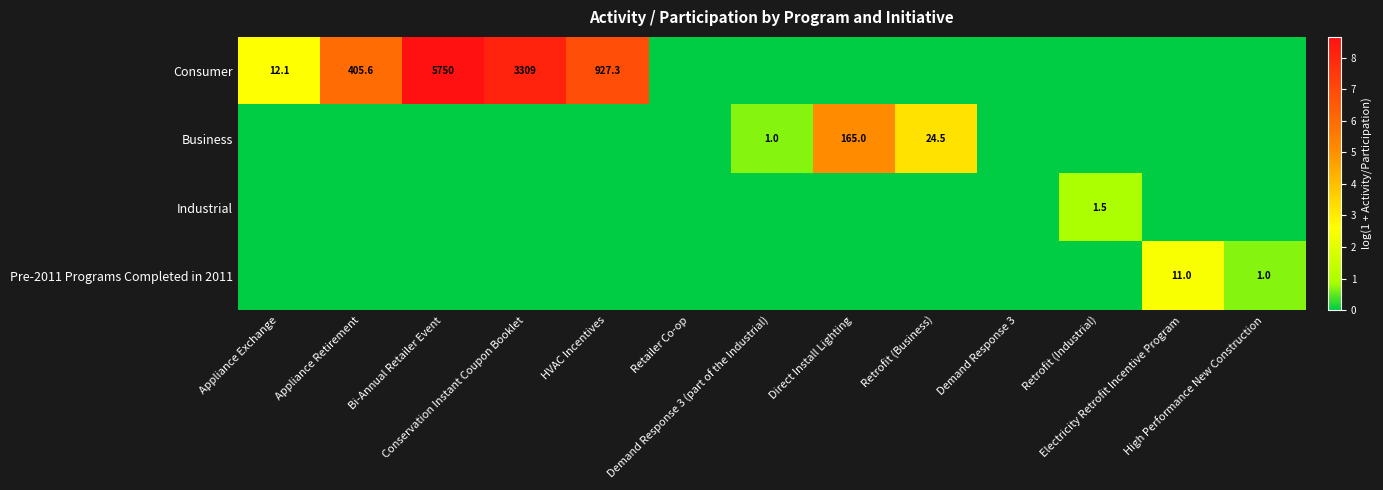

True or false: Business has a value of -2.4 at Conservation Instant Coupon Booklet.

False